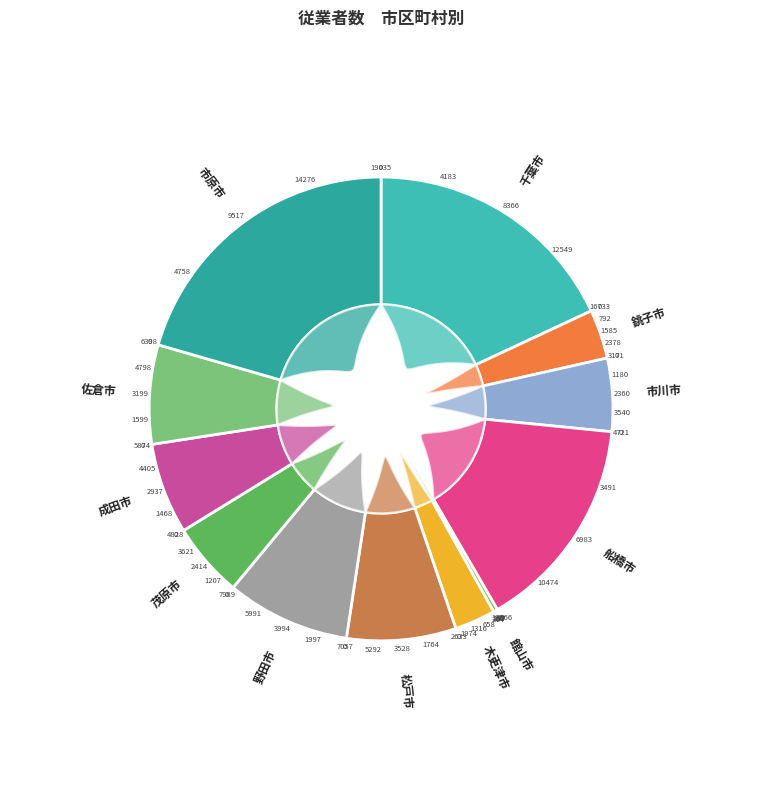

Which slice is the smallest?

館山市